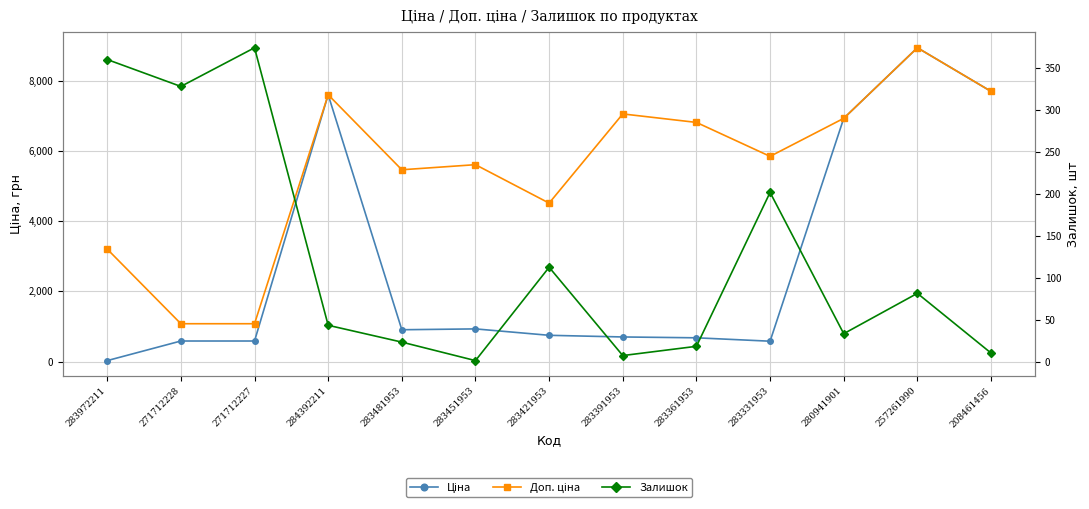

At which category is the sum across all series the highest?

257261990